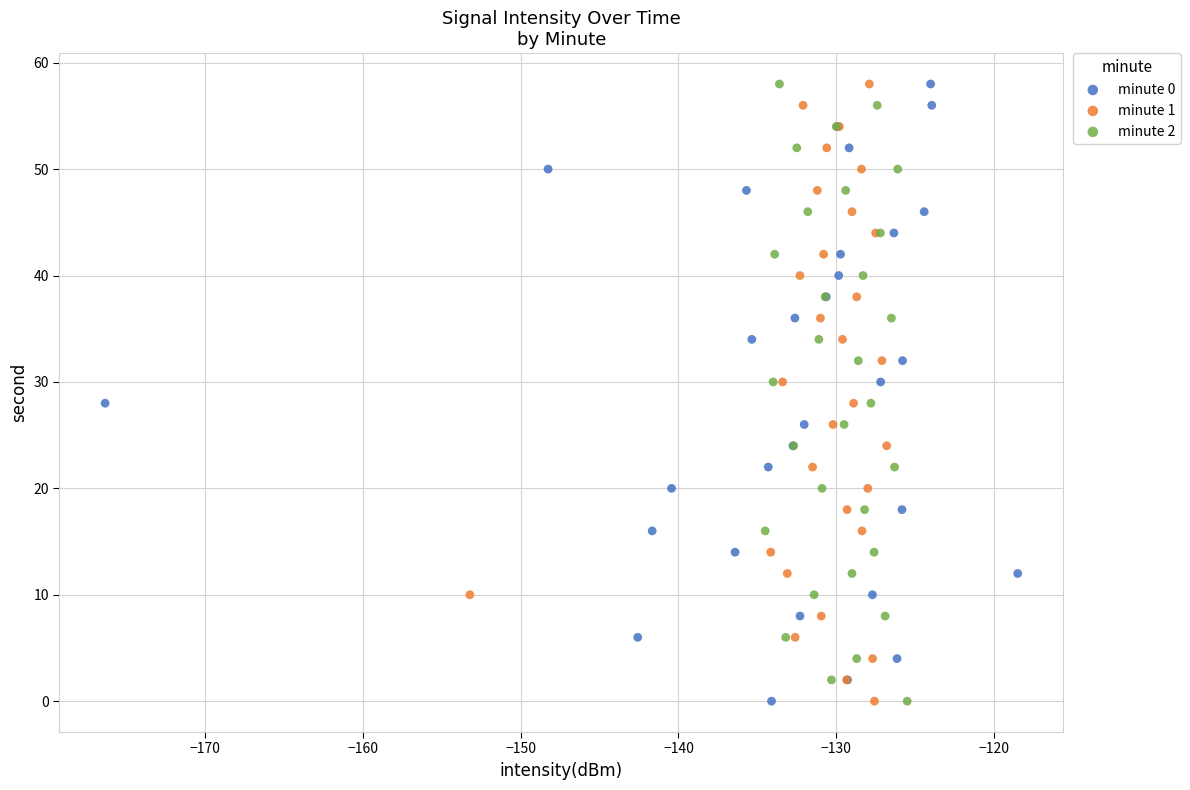

What are all the series names shown in the legend?

minute 0, minute 1, minute 2